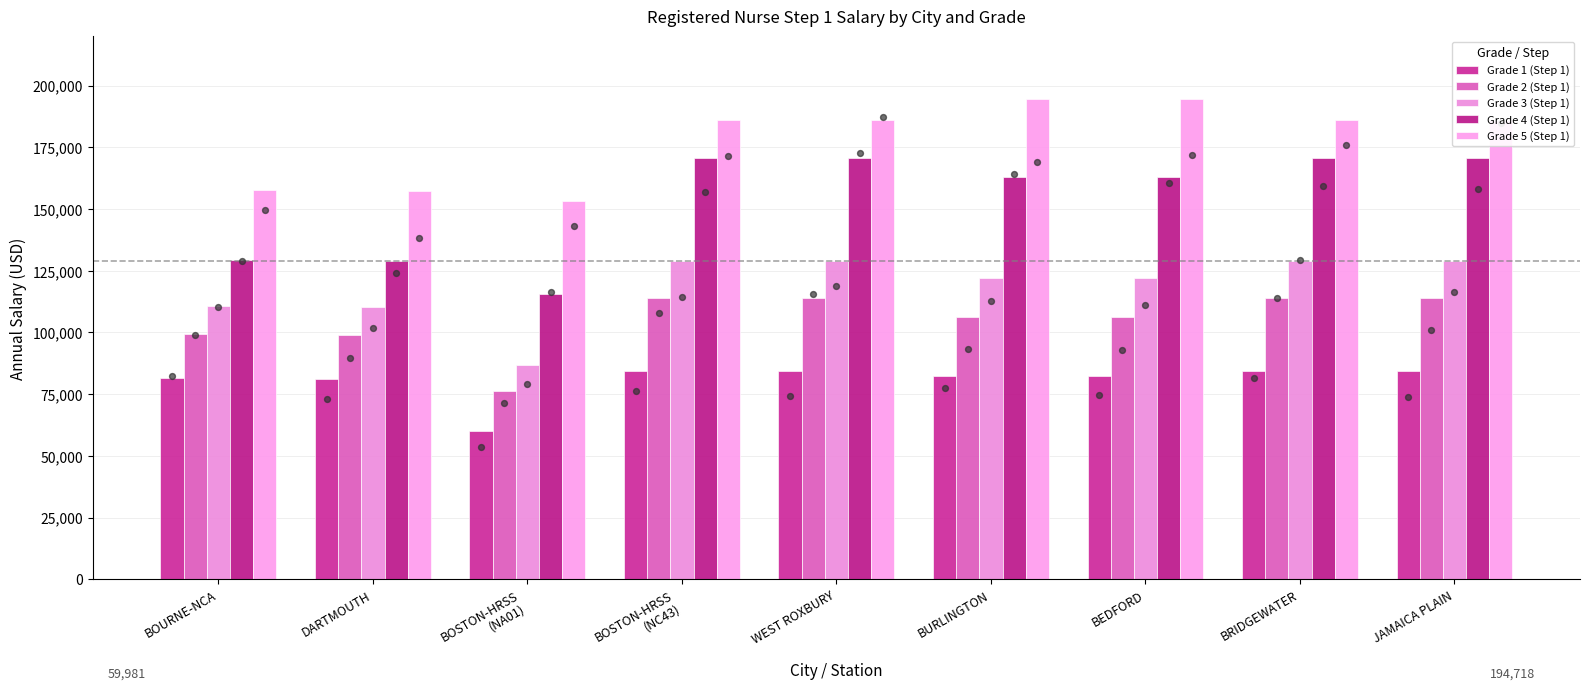

At which category is the sum across all series the highest?

BOSTON-HRSS
(NC43)